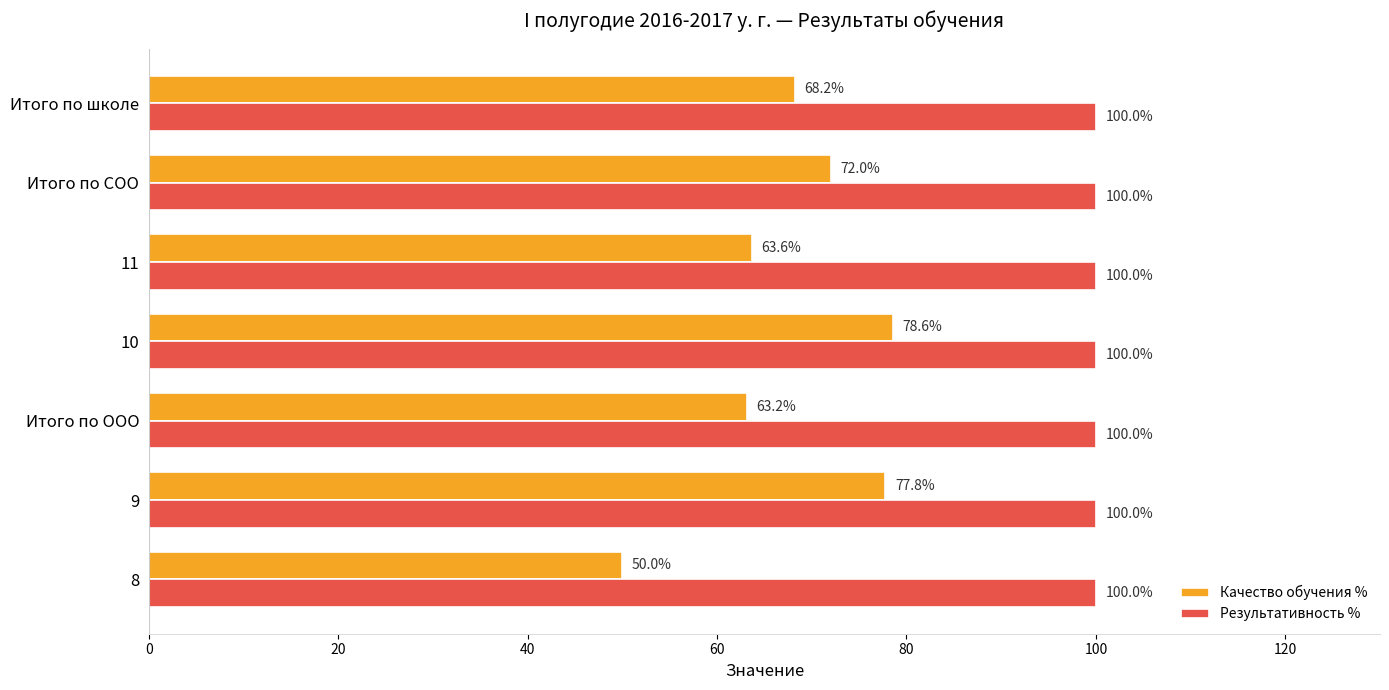

What is the difference between the maximum and second lowest values in the Качество обучения % series?

15.4